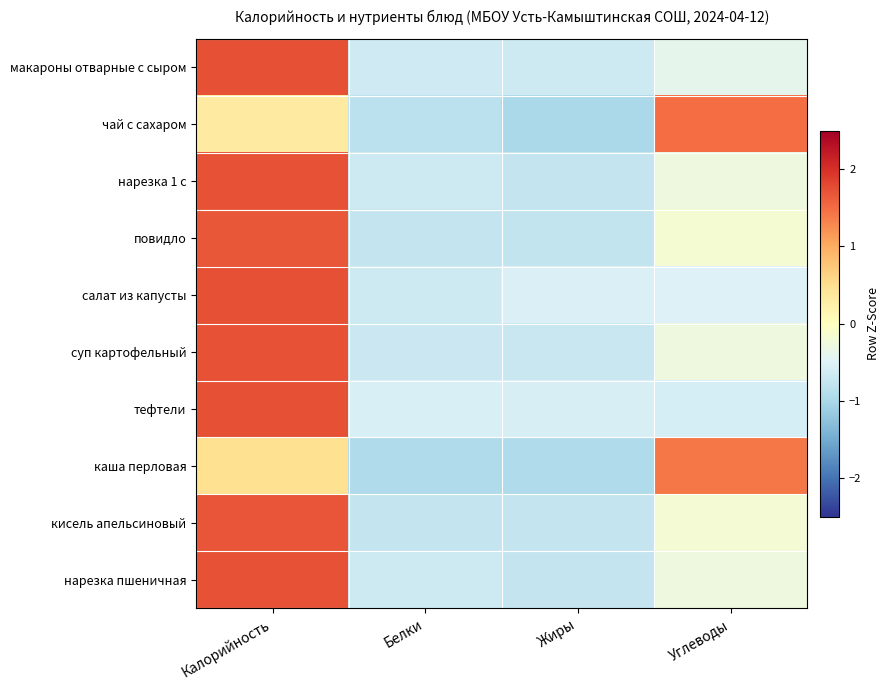

At how many categories does at least one series exceed 0?

2